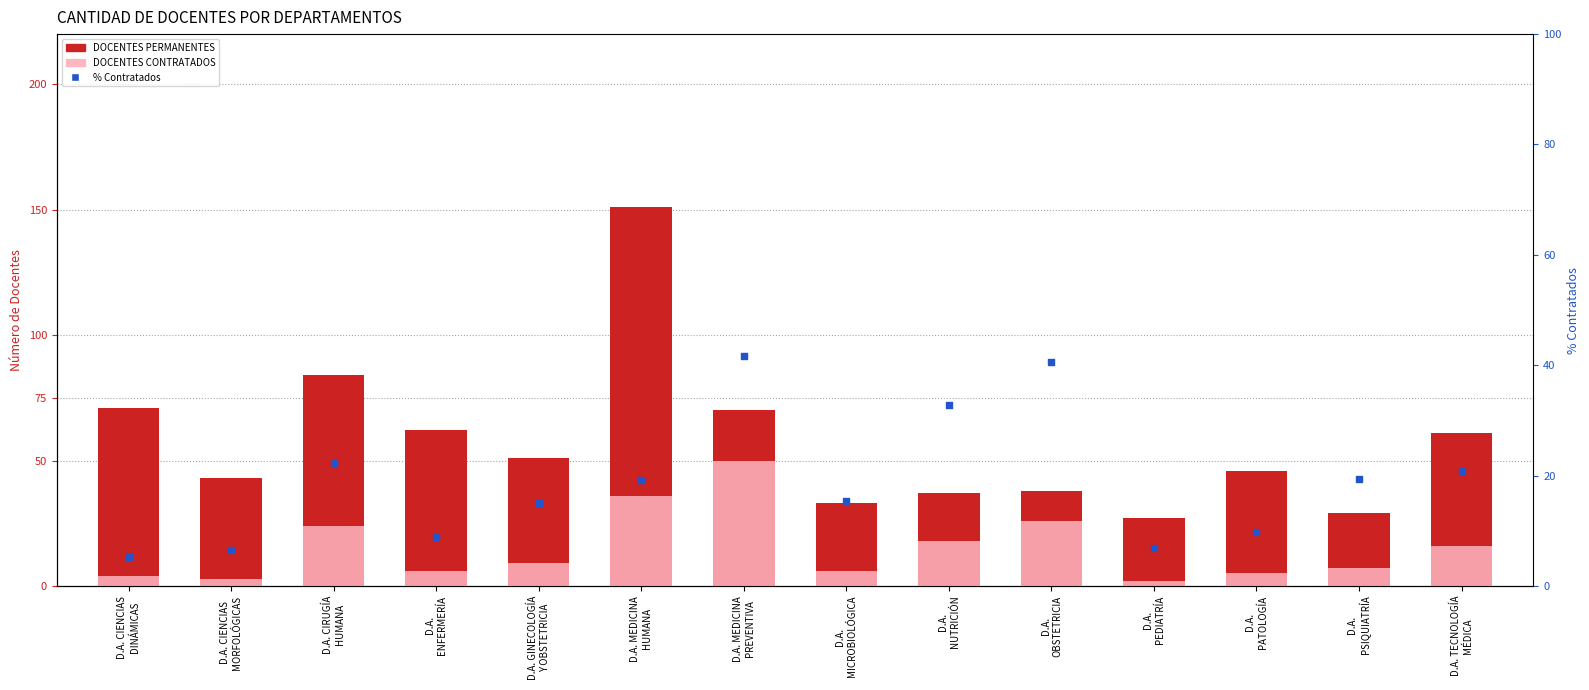

At which category is the sum across all series the highest?

D.A. MEDICINA
HUMANA